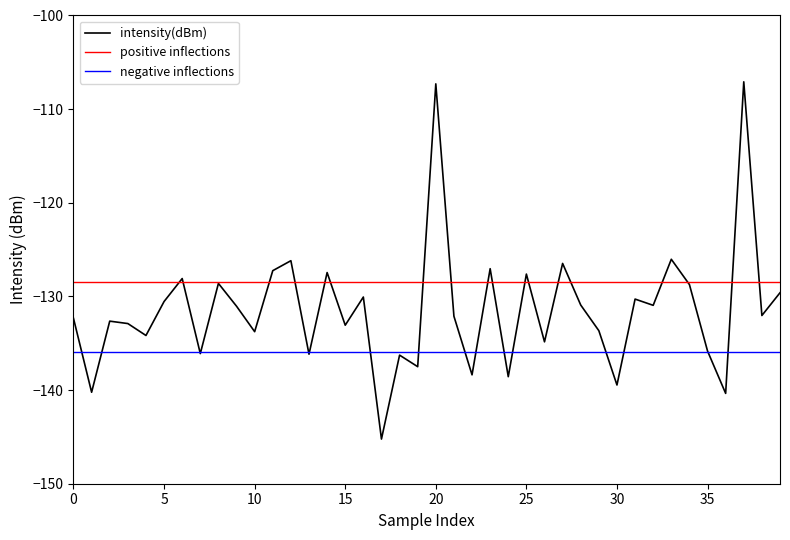

What is the label of the 4th point from the right?

36